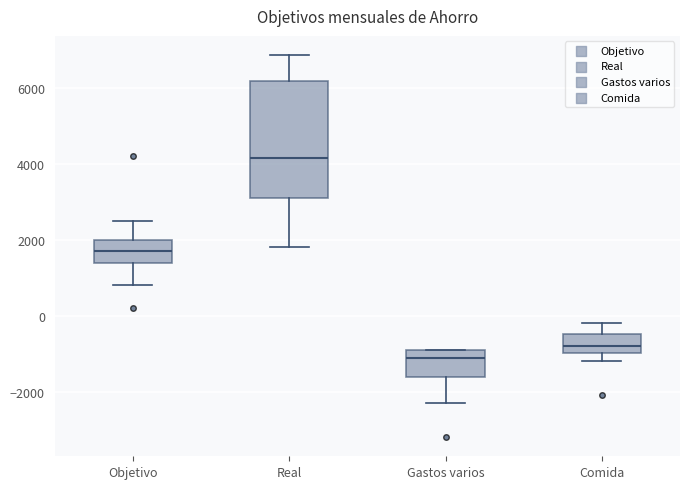

Where is the lower edge of the box for Objetivo on the y-axis? The values are not printed on the chart, so give them approximately, as read against the axis.

1400